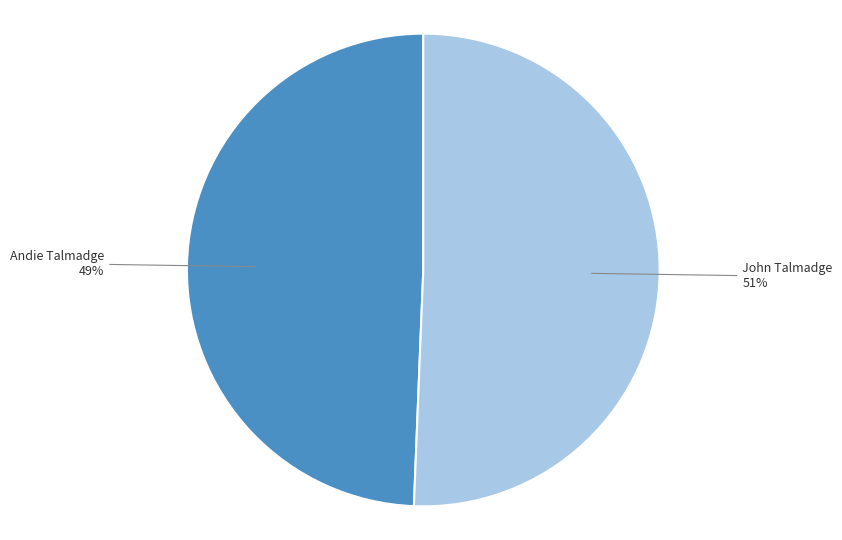

To the nearest percent, what portion does John Talmadge represent?

51%